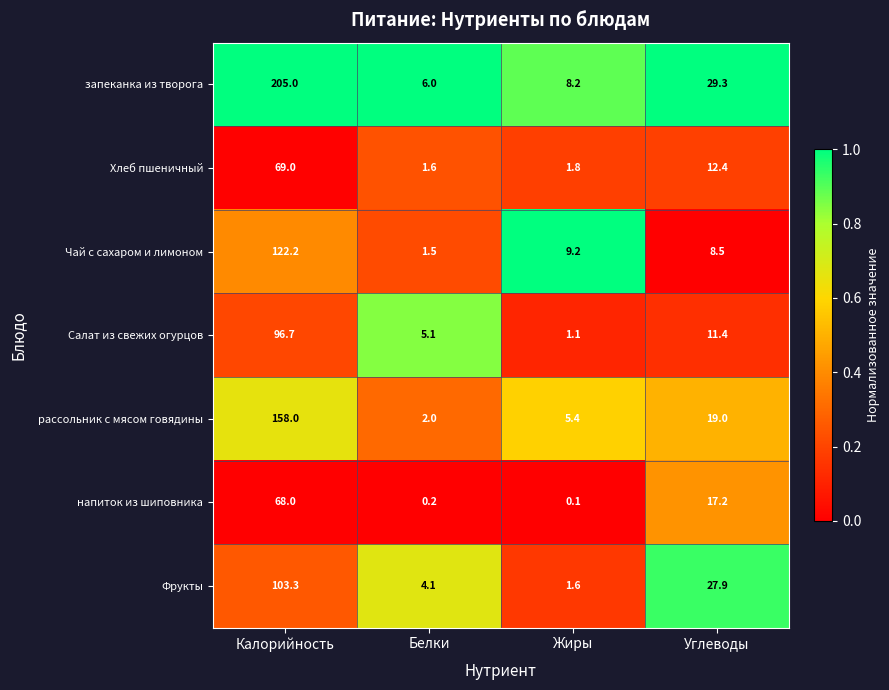

The value of Чай с сахаром и лимоном at Белки is 2.0. True or false?

False